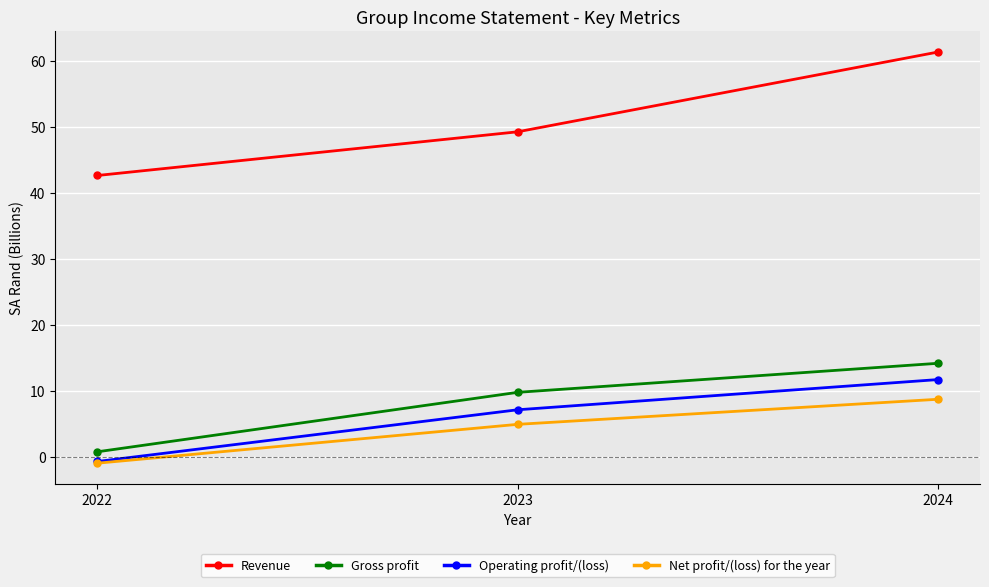

How many categories are shown in the chart?

3